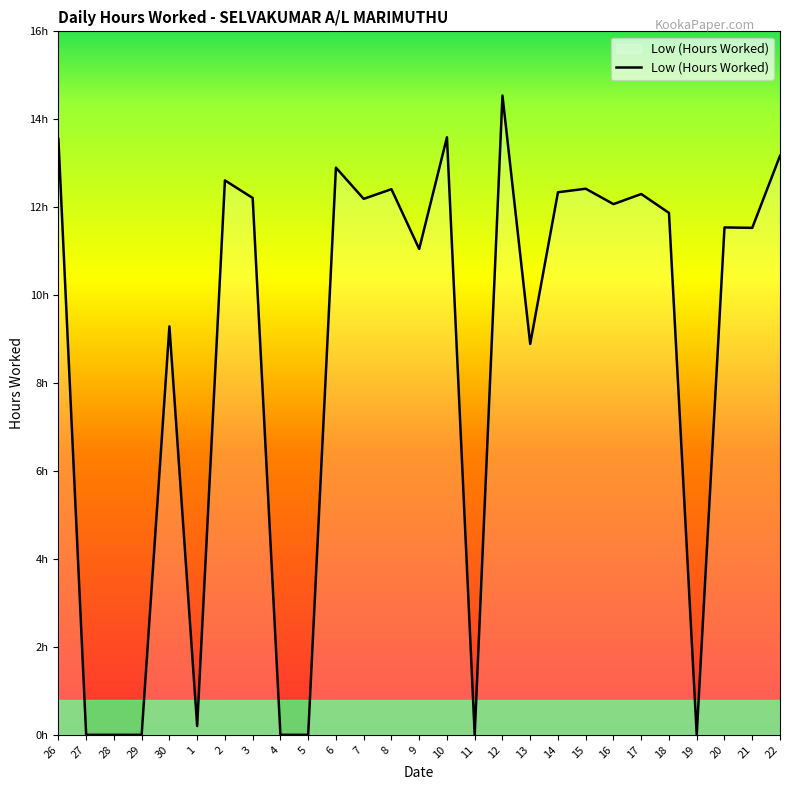

What is the difference between the values at 18 and 16?

0.2